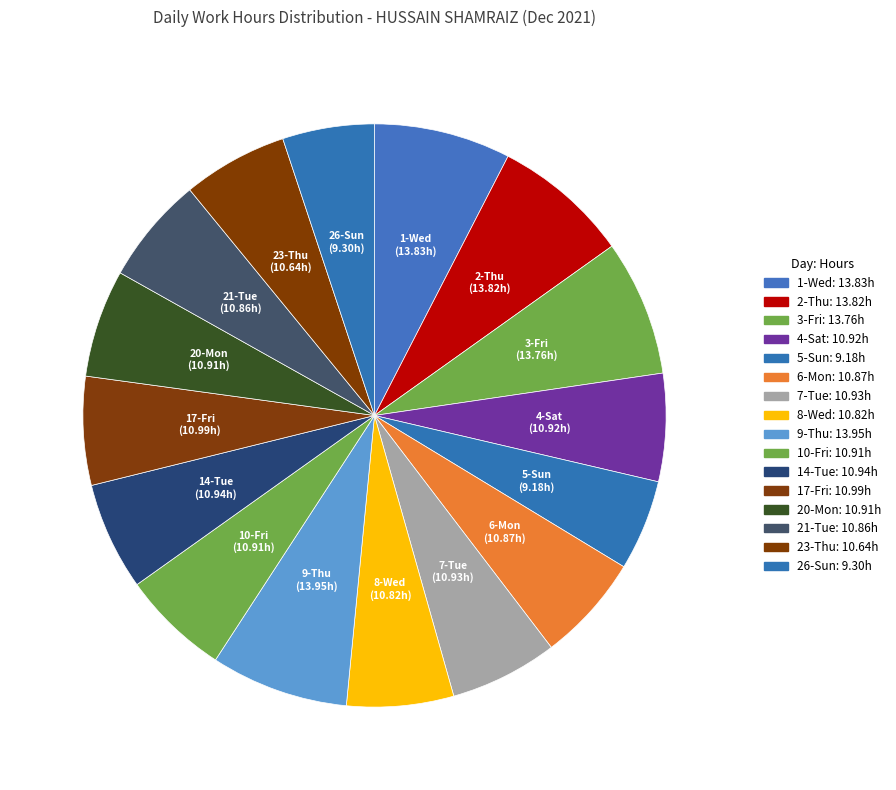

How many segments does this pie chart have?

16